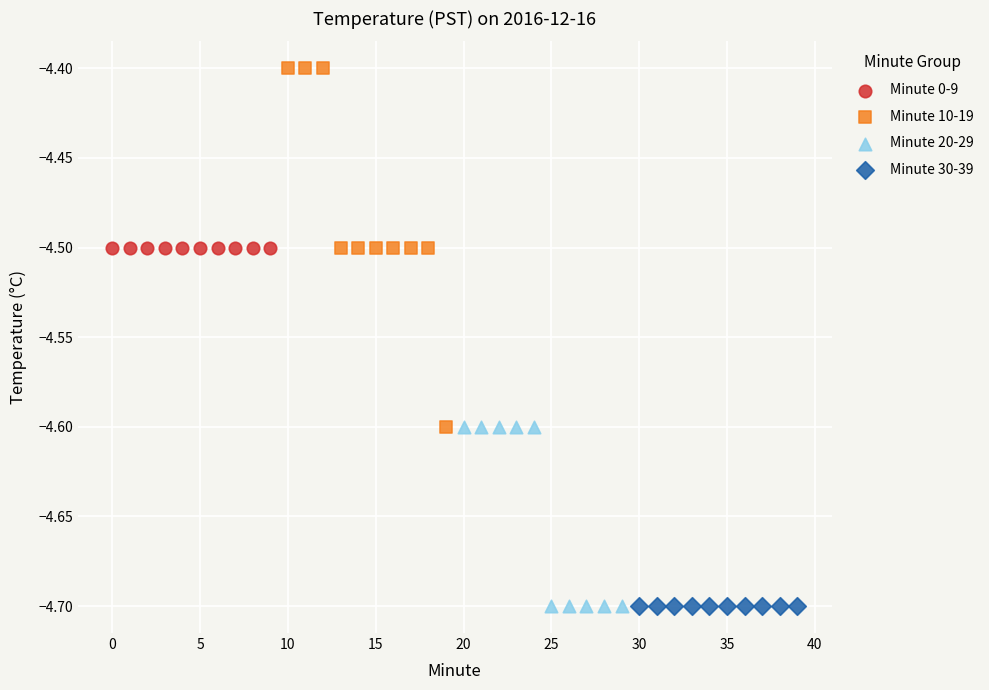

Which series reaches the maximum Y coordinate?

Minute 10-19